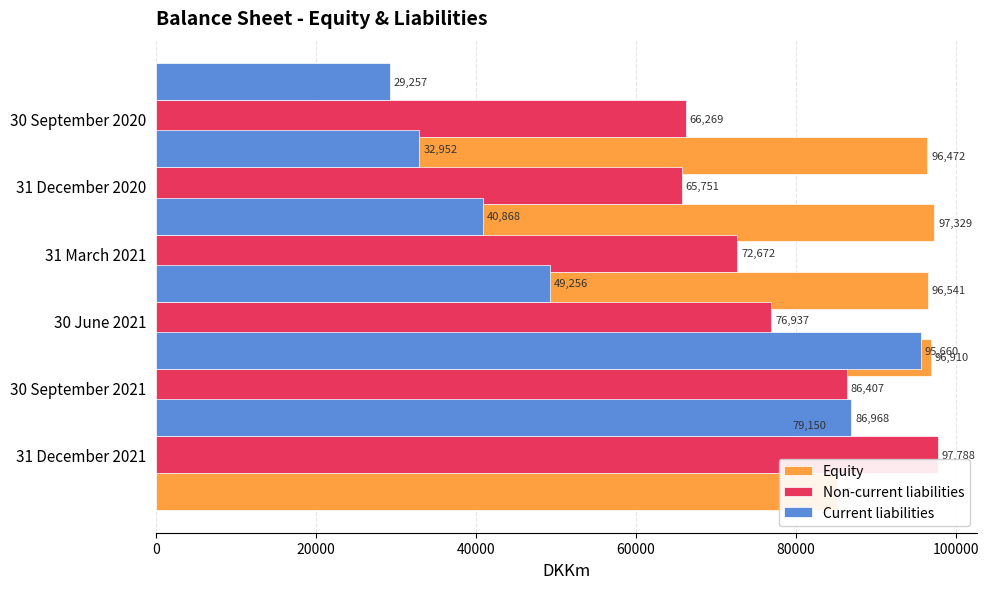

Are the bars horizontal?

Yes